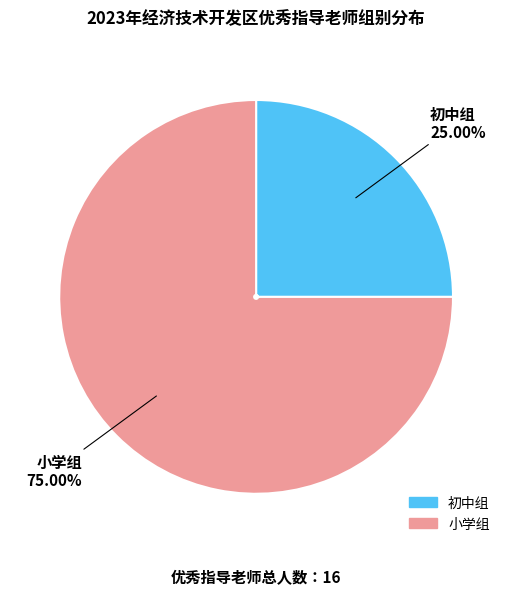

Which slice is the smallest?

初中组